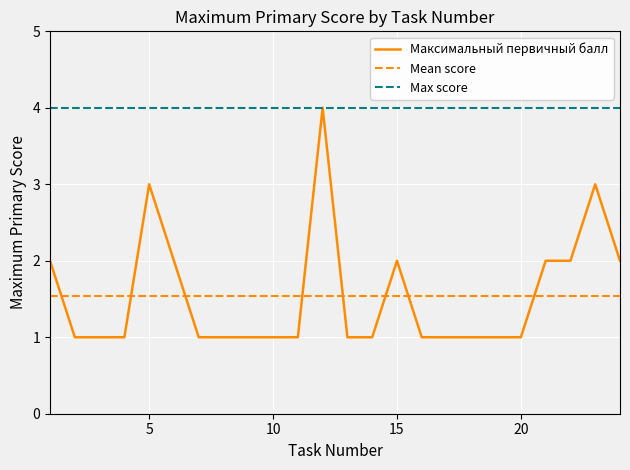

Between 1 and 5, which is larger?

5